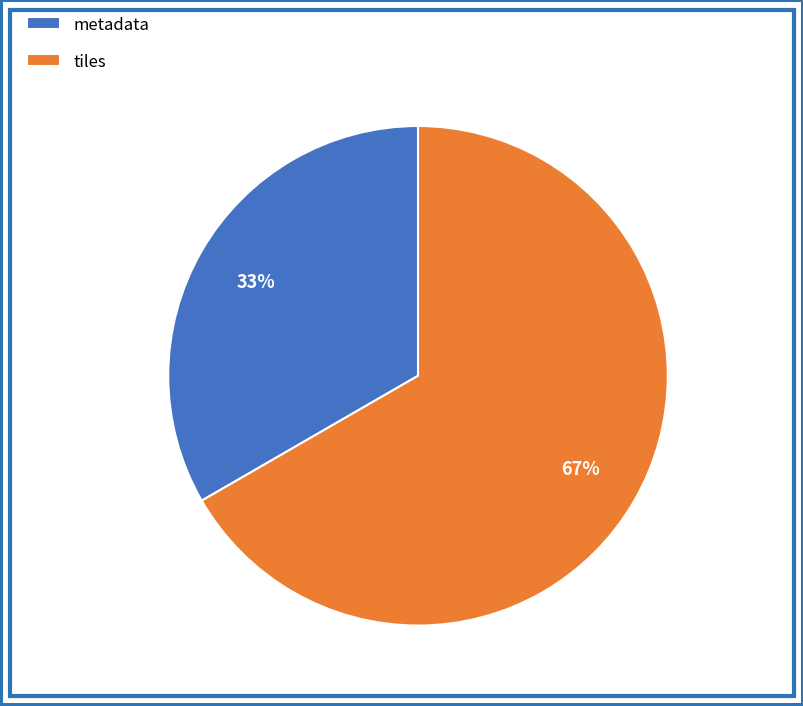

Rank the categories by value from highest to lowest.

tiles, metadata